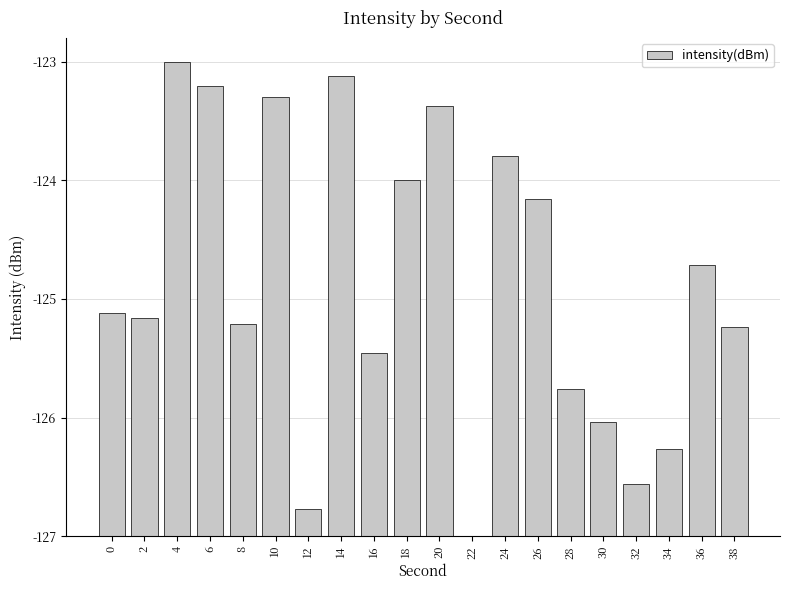

What is the change in value from 2 to 10?

+1.8